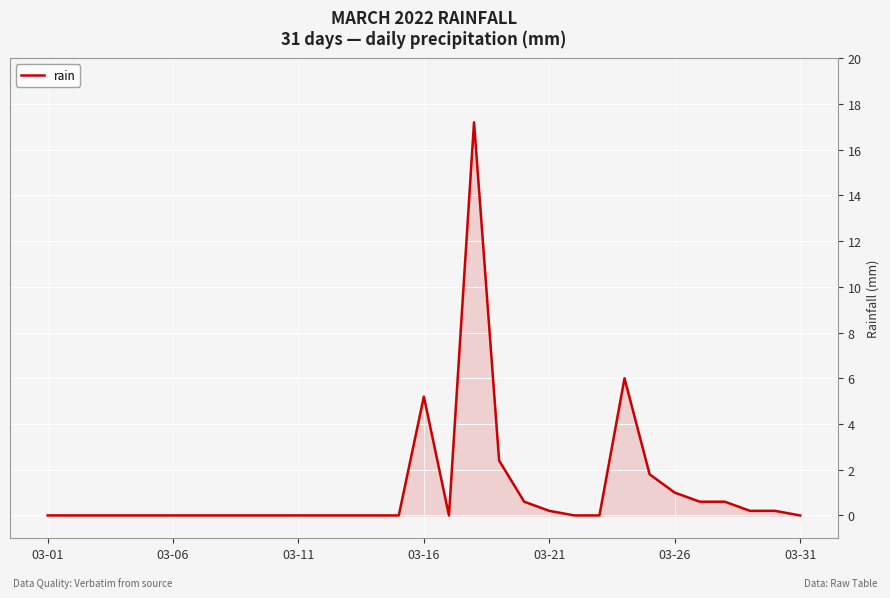

What is the difference between the maximum and minimum values?

17.2